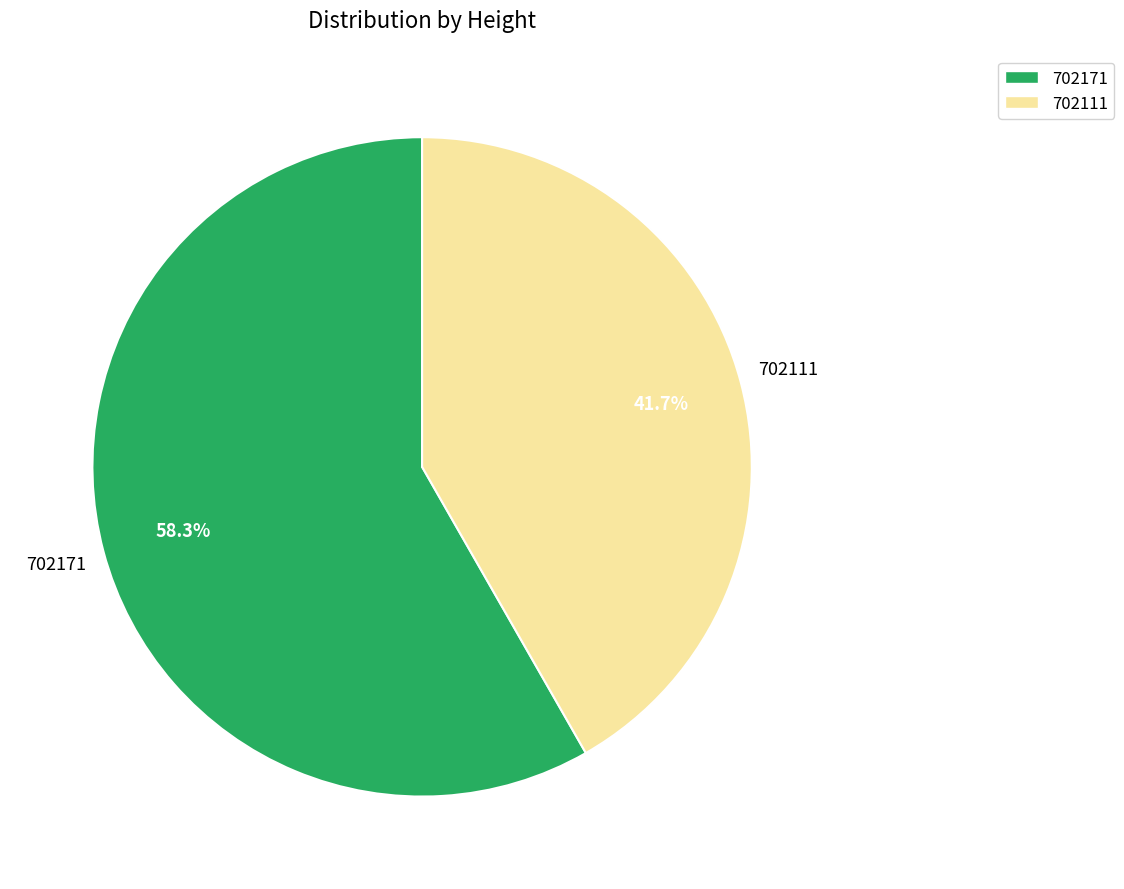

To the nearest percent, what is the average slice percentage?

50%